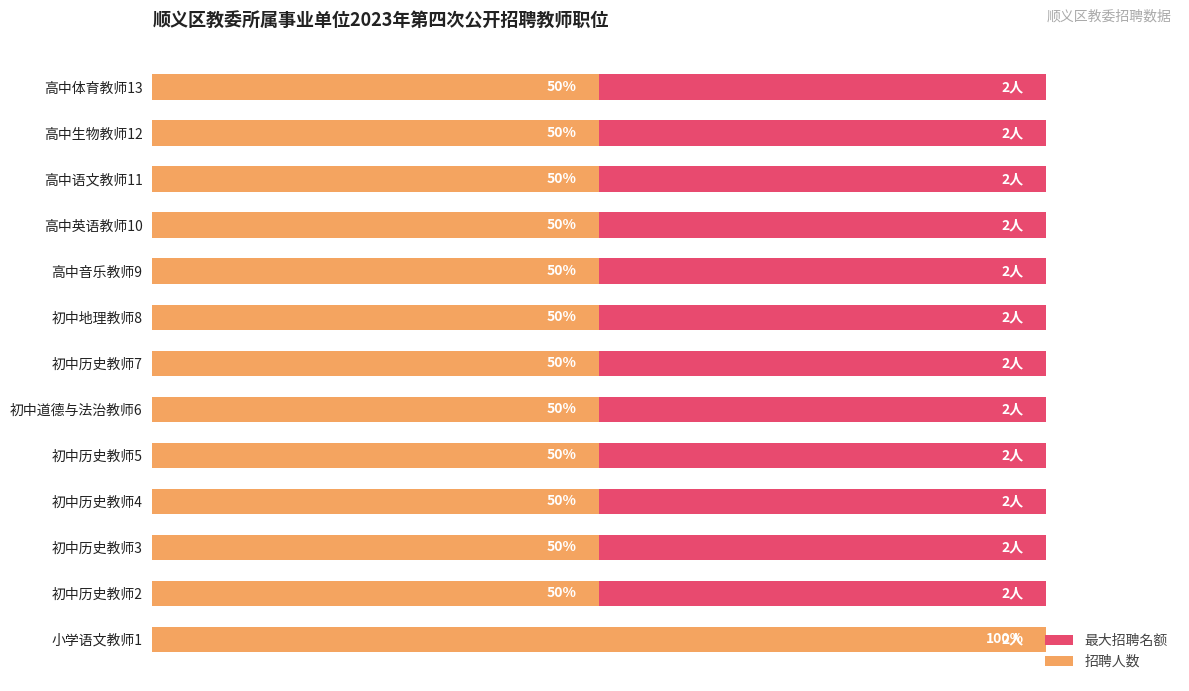

How many categories are shown in the chart?

13